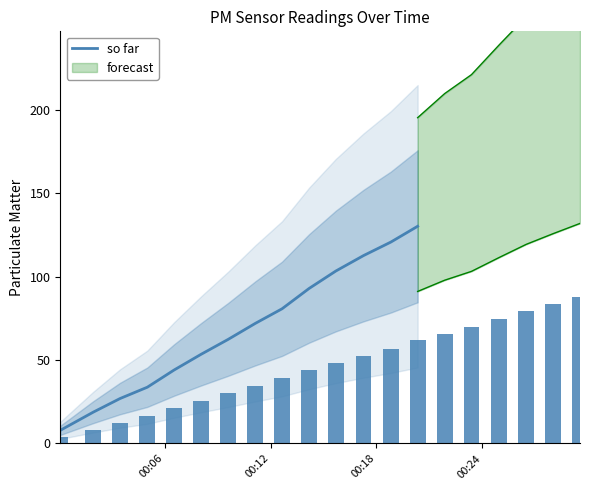

Reading left to right, extract all data points from this chart.

7.9	18.8	26.9	33.7	44.0	53.4	62.4	71.9	80.7	92.8	103.3	112.5	120.6	130.1